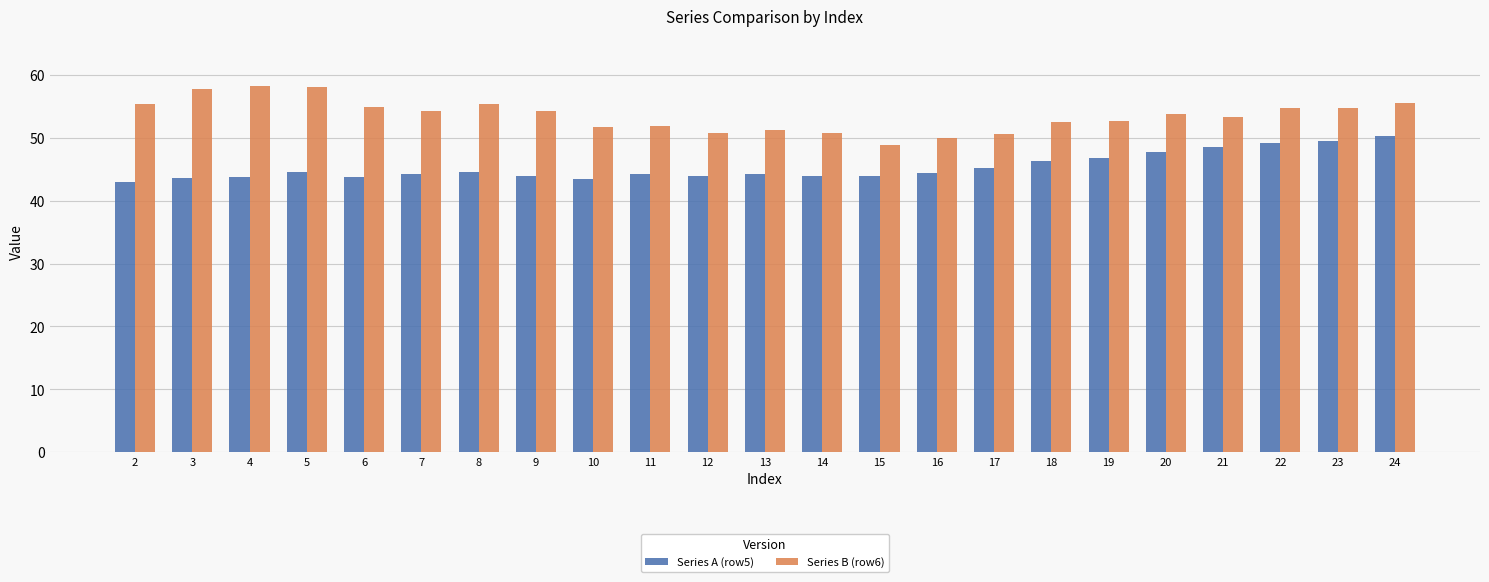

At which category is the sum across all series the highest?

24